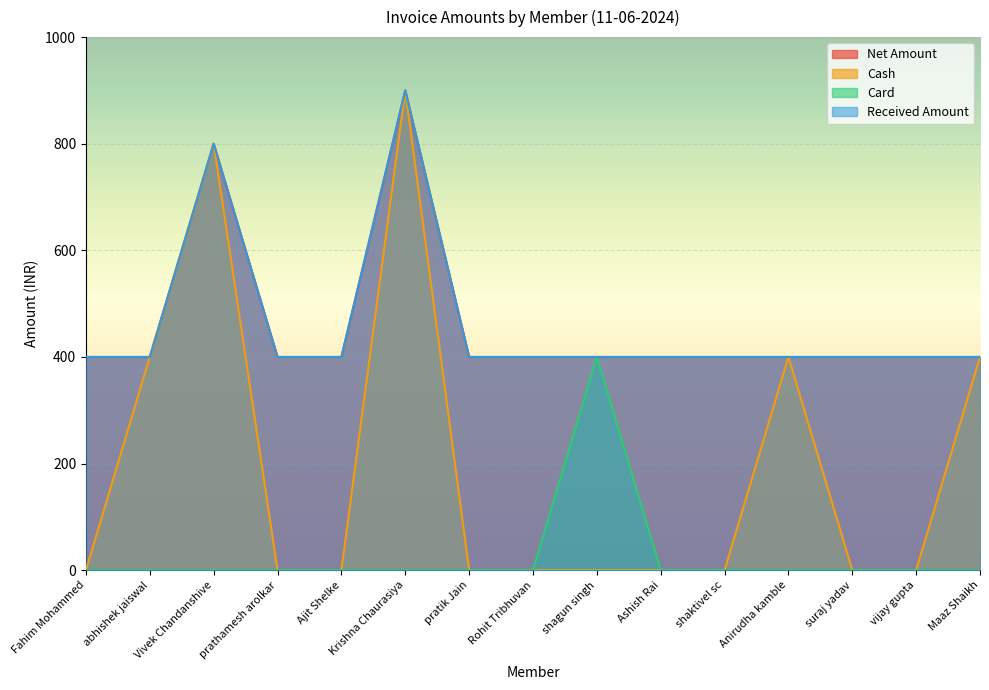

Is it true that Cash equals 538 at pratik Jain?

False